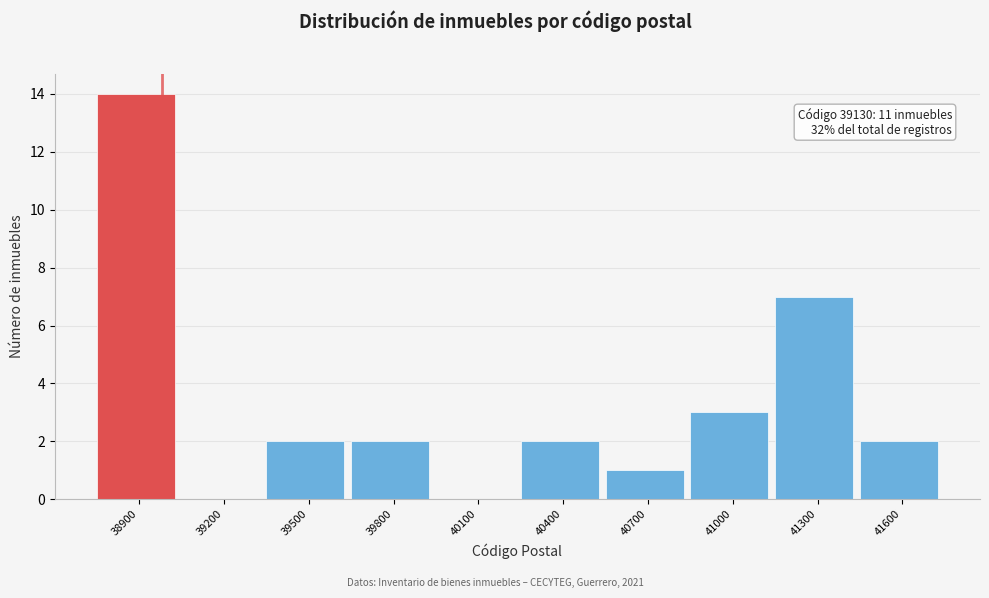

Reading left to right, transcribe all the data shown in this chart.

38900=14	39200=0	39500=2	39800=2	40100=0	40400=2	40700=1	41000=3	41300=7	41600=2